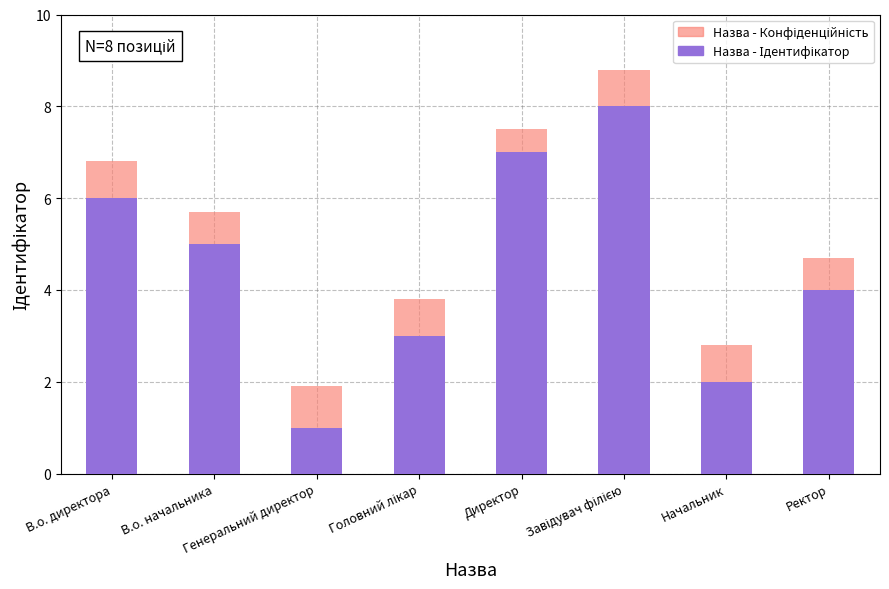

Rank the series by their maximum value, from highest to lowest.

Назва - Ідентифікатор, Назва - Конфіденційність